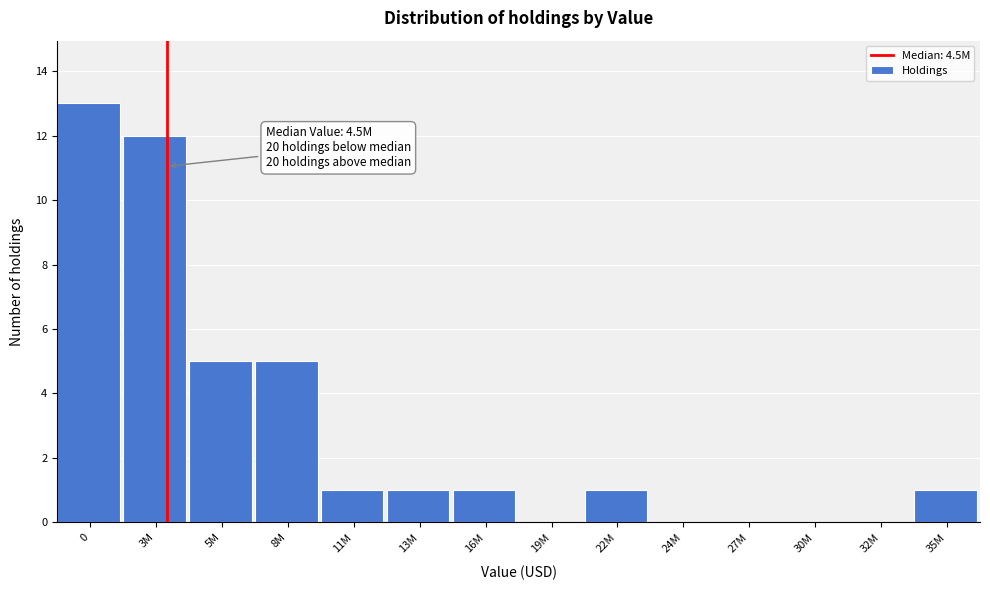

Reading left to right, extract all data points from this chart.

0=13	3M=12	5M=5	8M=5	11M=1	13M=1	16M=1	19M=0	22M=1	24M=0	27M=0	30M=0	32M=0	35M=1